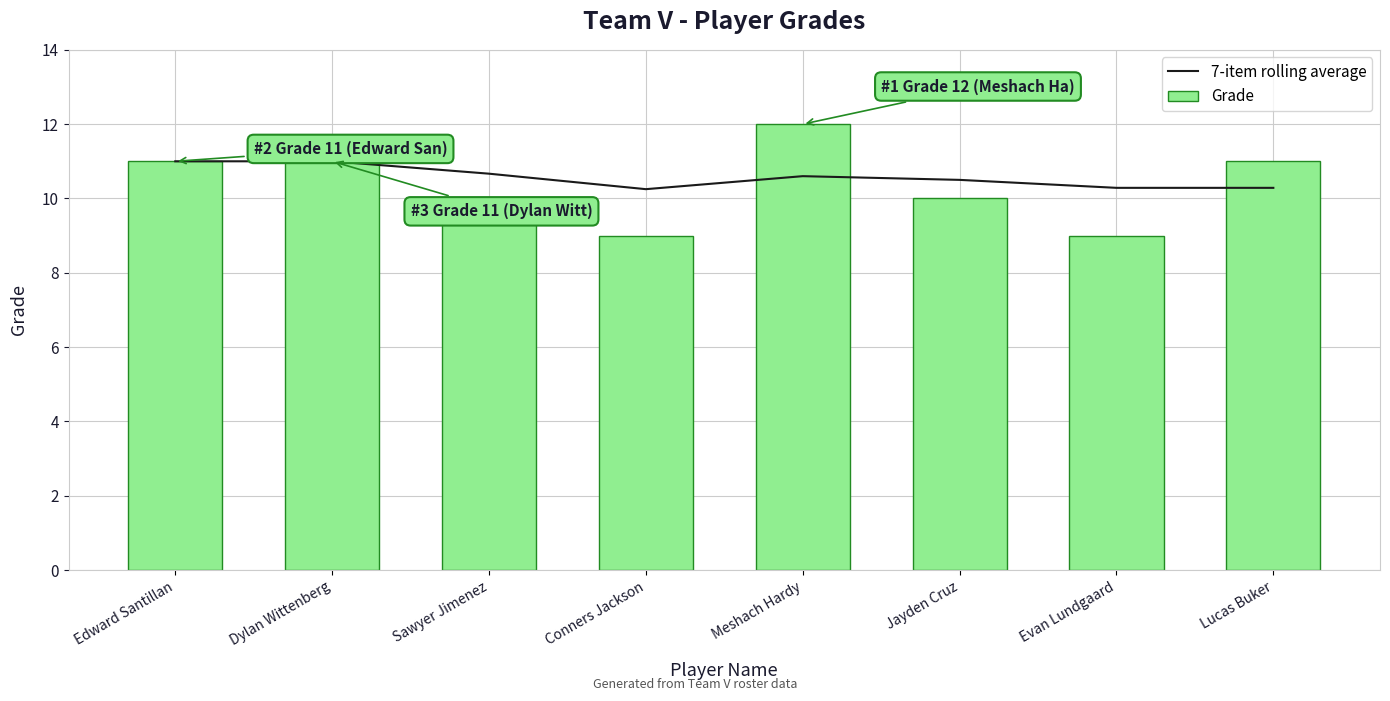

What is the label of the 1st bar from the left?

Edward Santillan